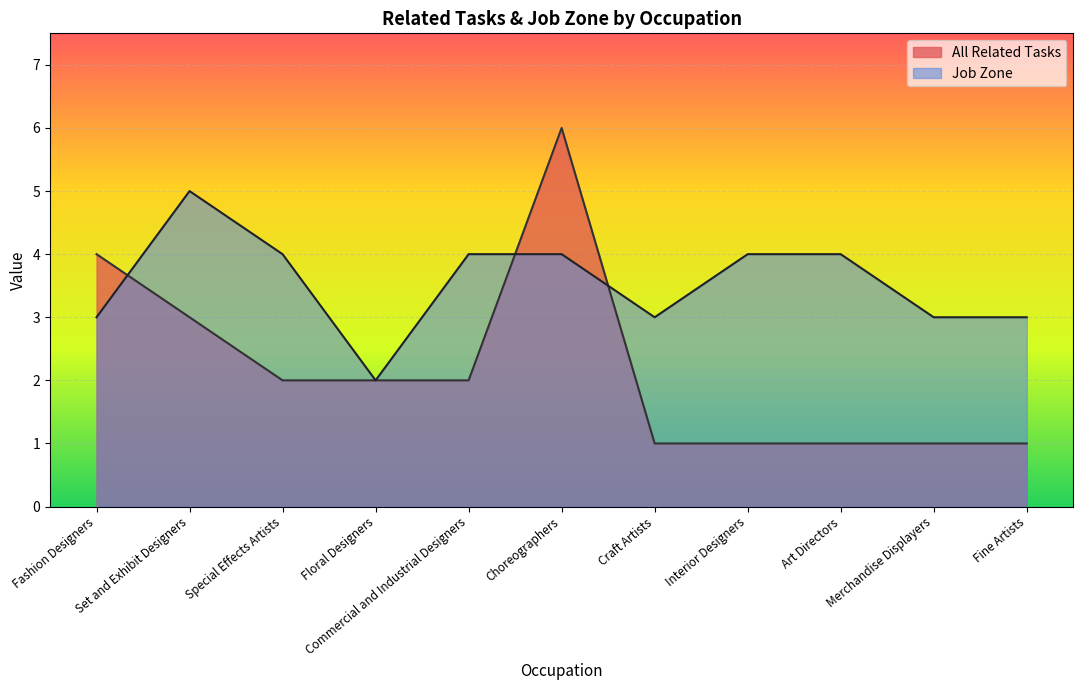

What is the minimum value shown in the chart?

1